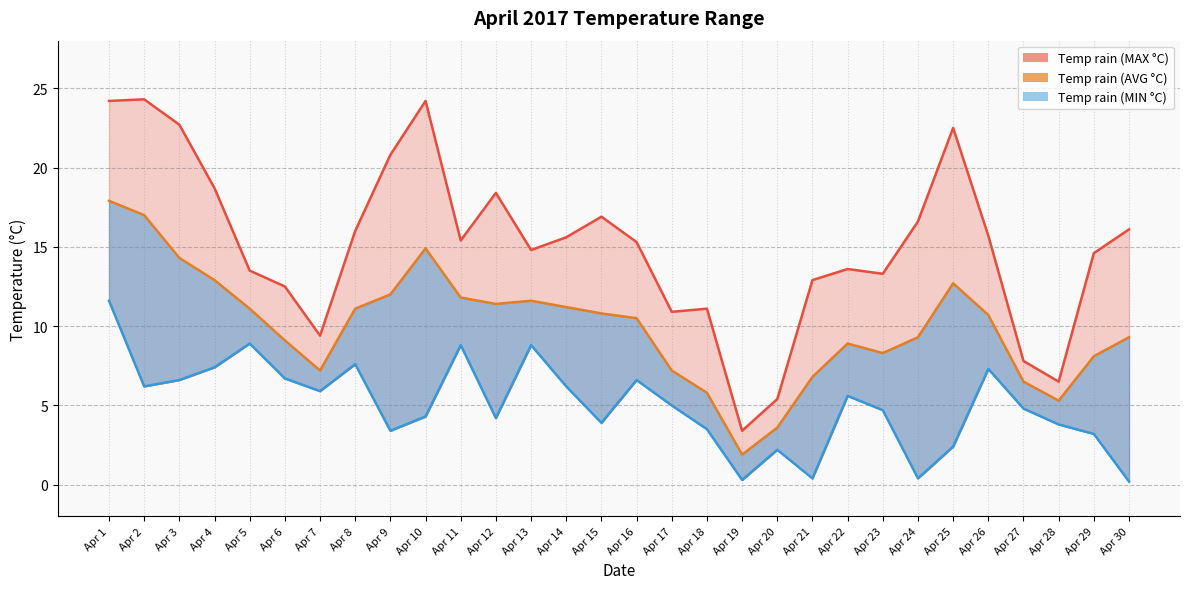

Is the value of Temp rain (AVG °C) at Apr 11 greater than the value of Temp rain (MIN °C) at Apr 14?

Yes